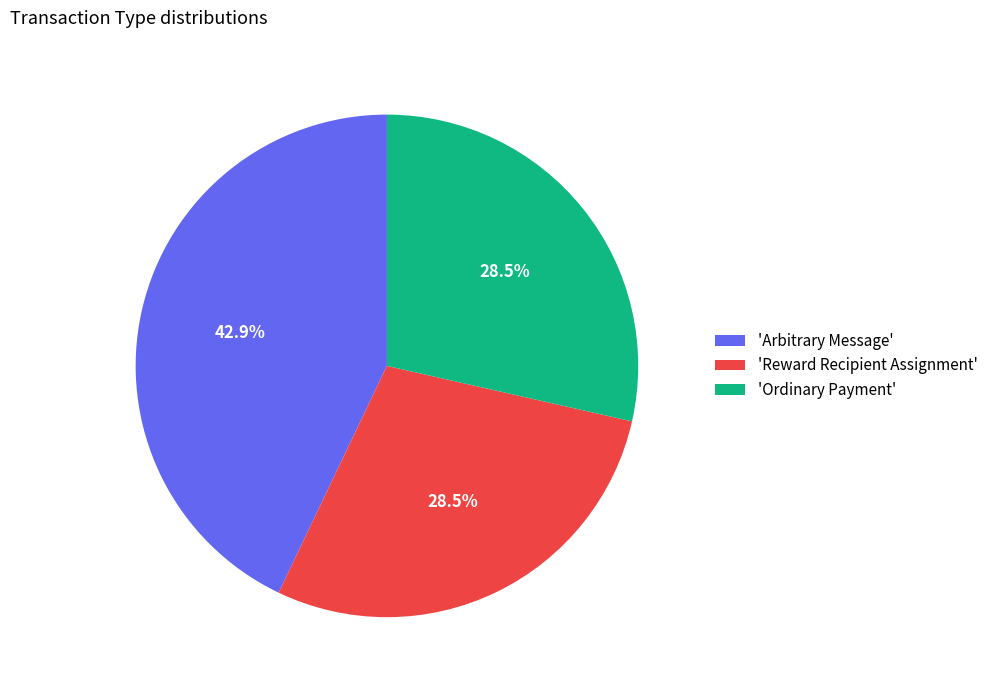

Which category has the biggest portion of the pie?

'Arbitrary Message'